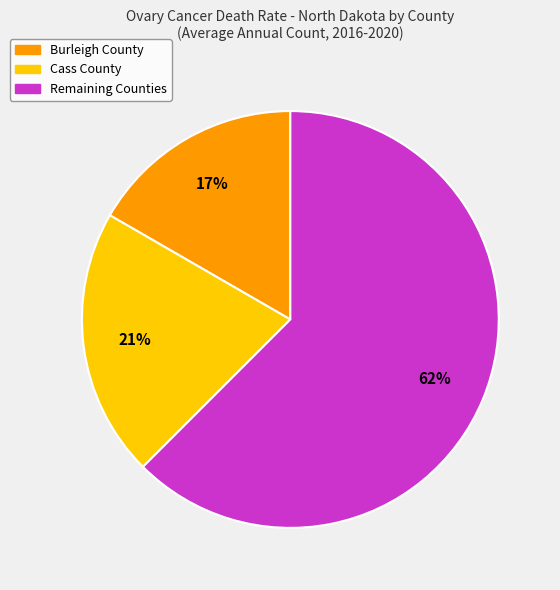

Is there any slice that represents more than half of the pie?

Yes